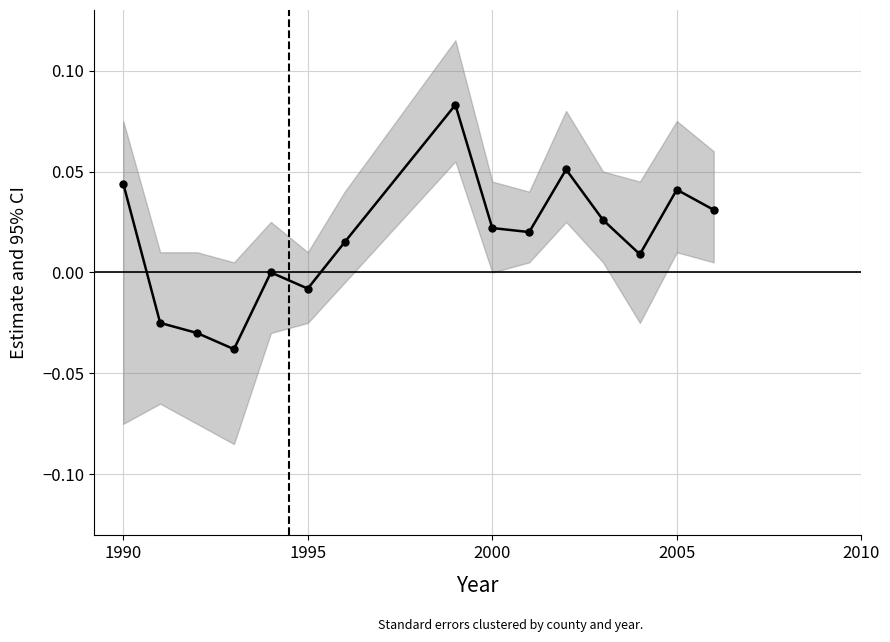

How many data points are less than 0?

4